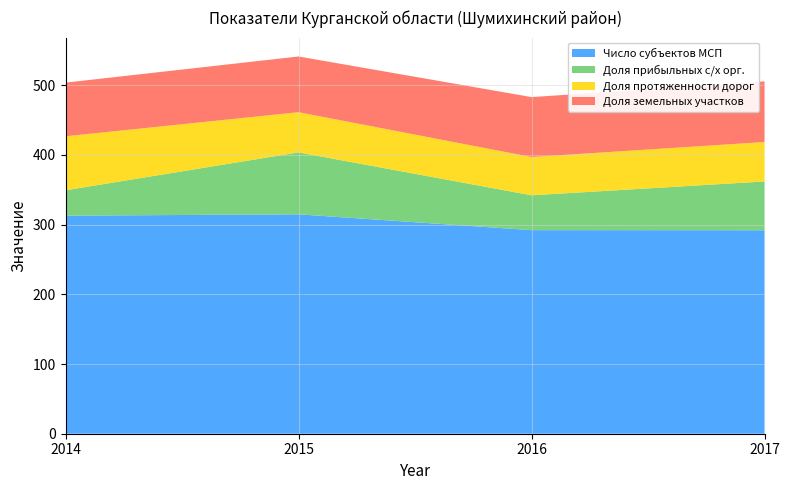

Reading left to right, what are all the values shown in this chart?

Число субъектов МСП: 2014=312.9	2015=314.8	2016=292.1	2017=292.0
Доля прибыльных с/х орг.: 2014=36.4	2015=88.9	2016=50.0	2017=70.0
Доля протяженности дорог: 2014=77.5	2015=57.6	2016=54.9	2017=56.6
Доля земельных участков: 2014=77.0	2015=80.0	2016=86.0	2017=87.0